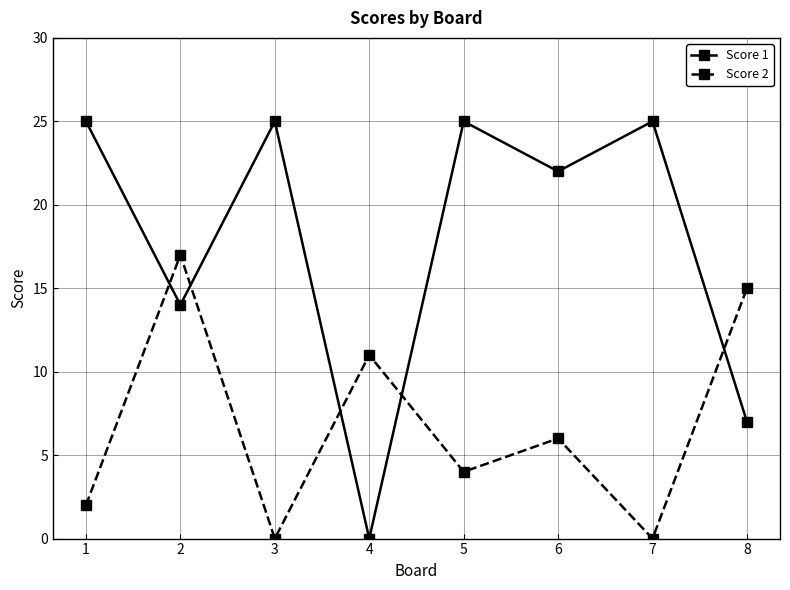

Where do Score 2 and Score 1 first cross each other?

1 and 2